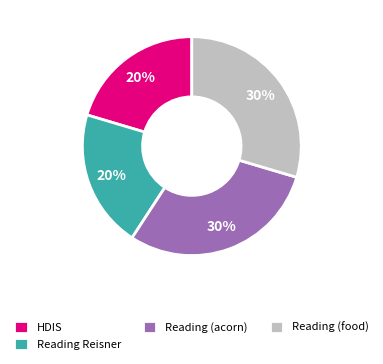

How many segments does this pie chart have?

4